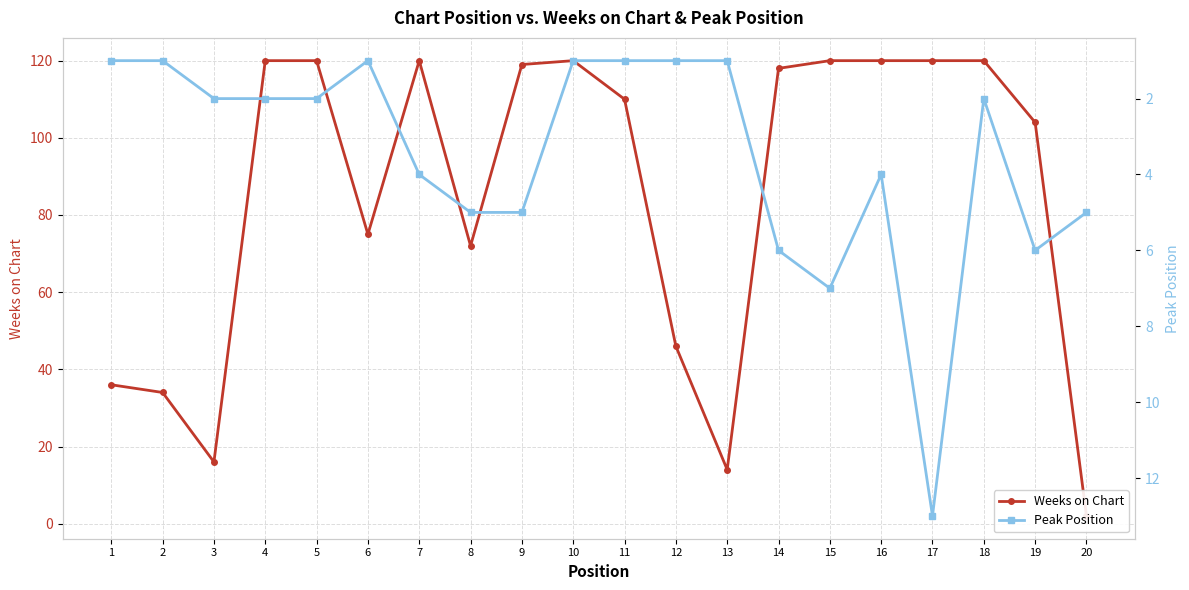

How many interior local peaks does the Peak Position series have?

3